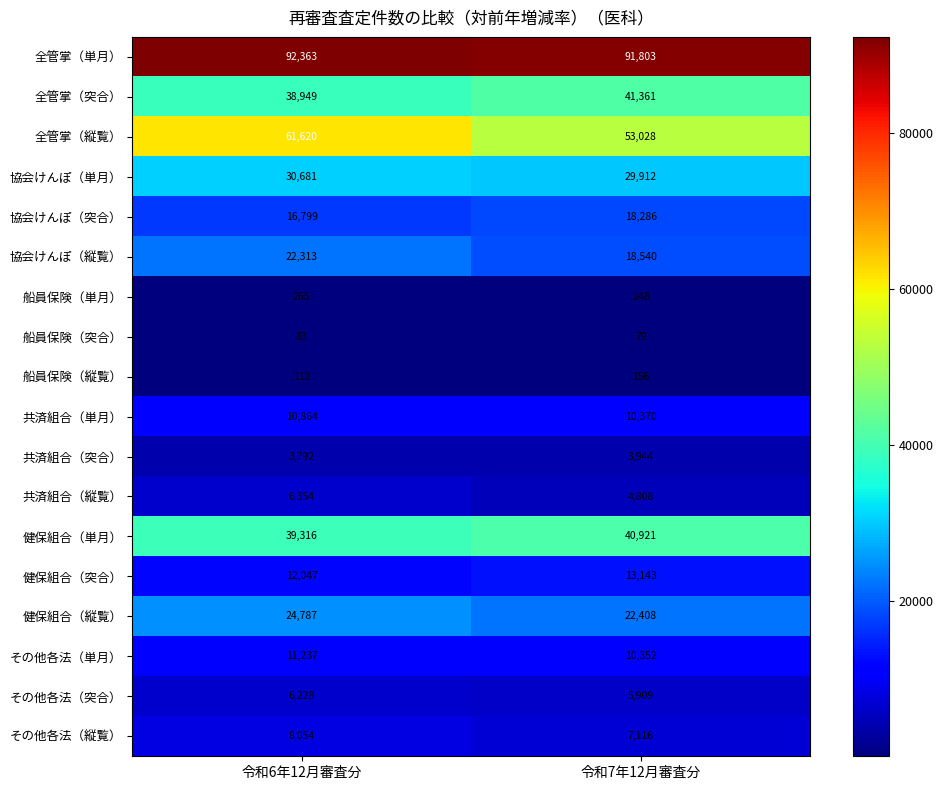

What is the difference between the highest and lowest values at 令和7年12月審査分?

91724